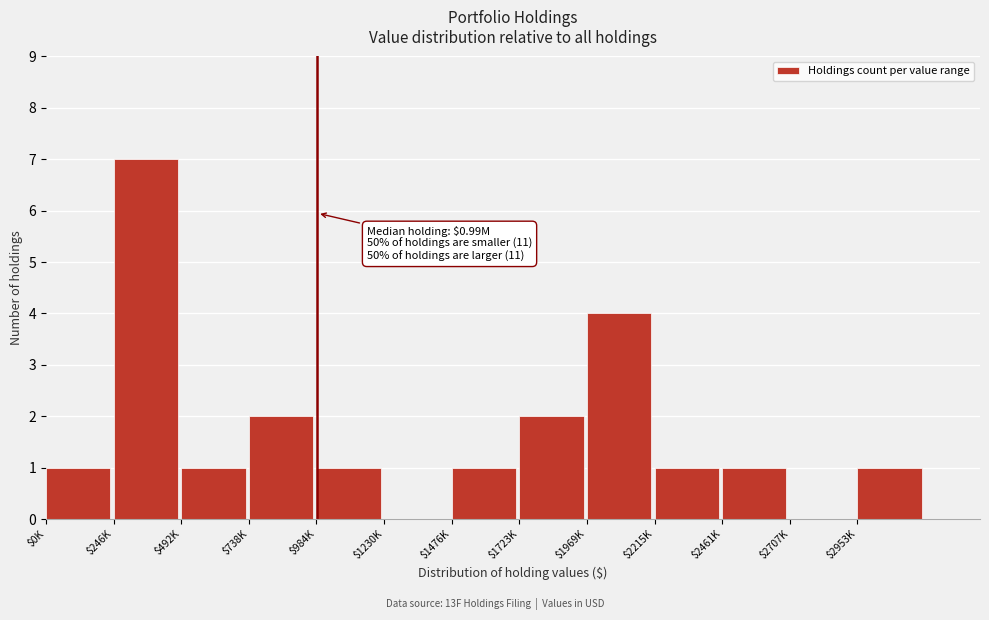

The value at $246K is 7. True or false?

True